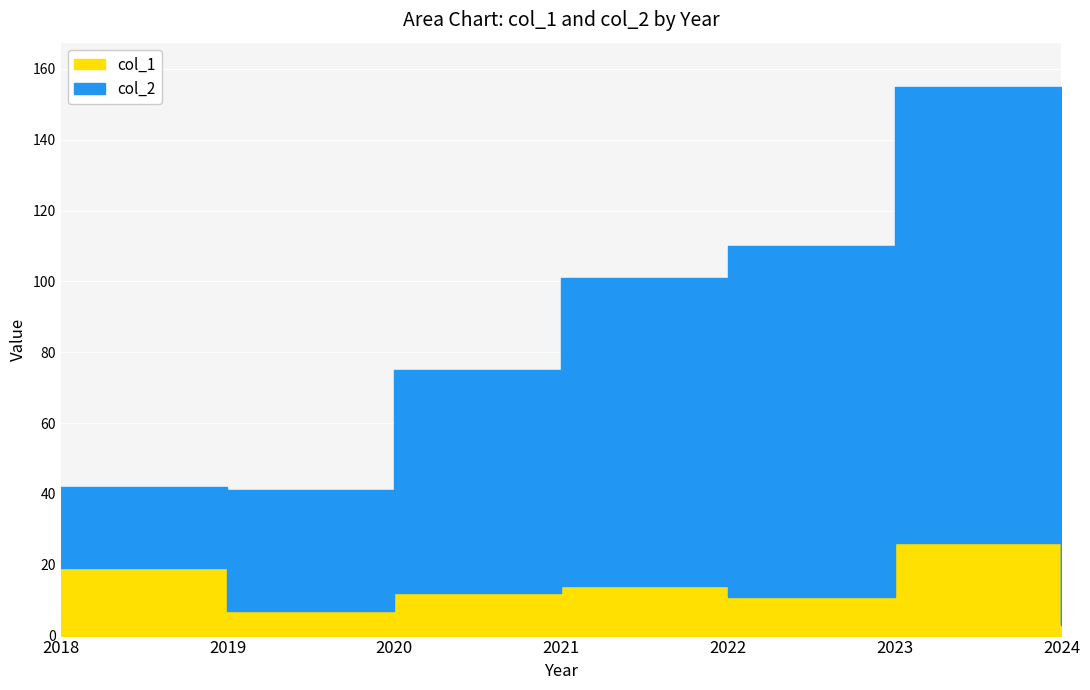

Where does the col_1 series first go above 12?

2018